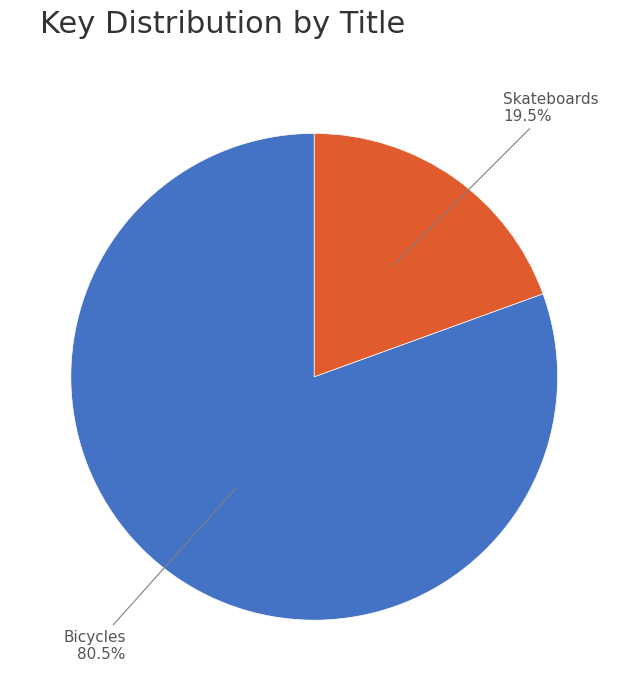

Do Skateboards and Bicycles together represent more than half of the pie?

Yes